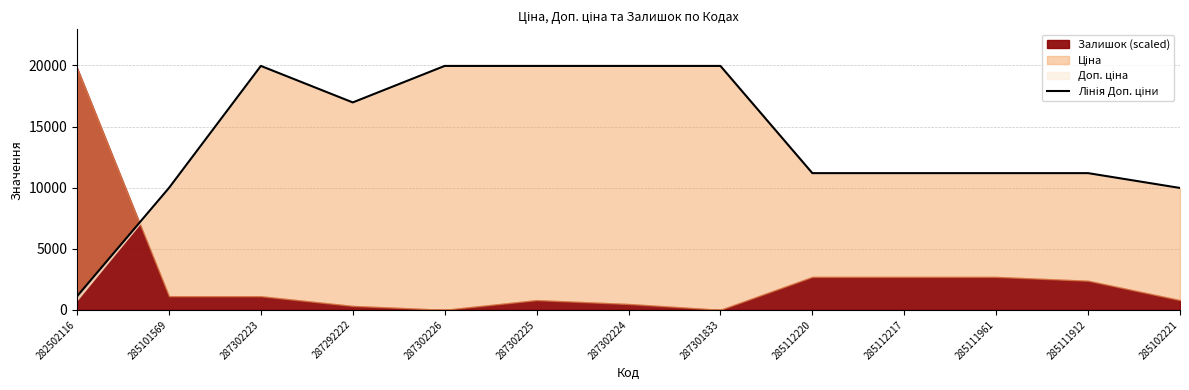

The value at 287301833 is 19964.2. True or false?

True